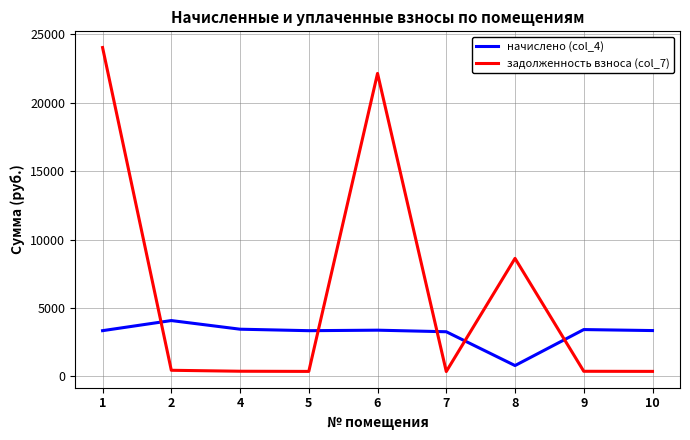

Is this an area chart (filled region under the line)?

No